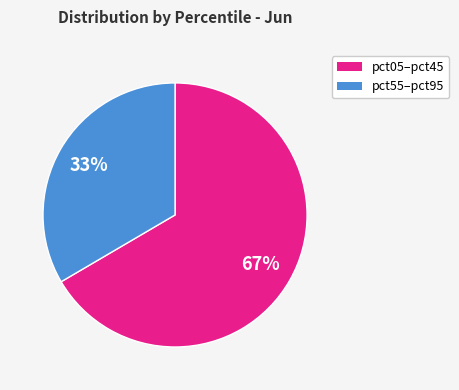

Is there any slice that represents more than half of the pie?

Yes